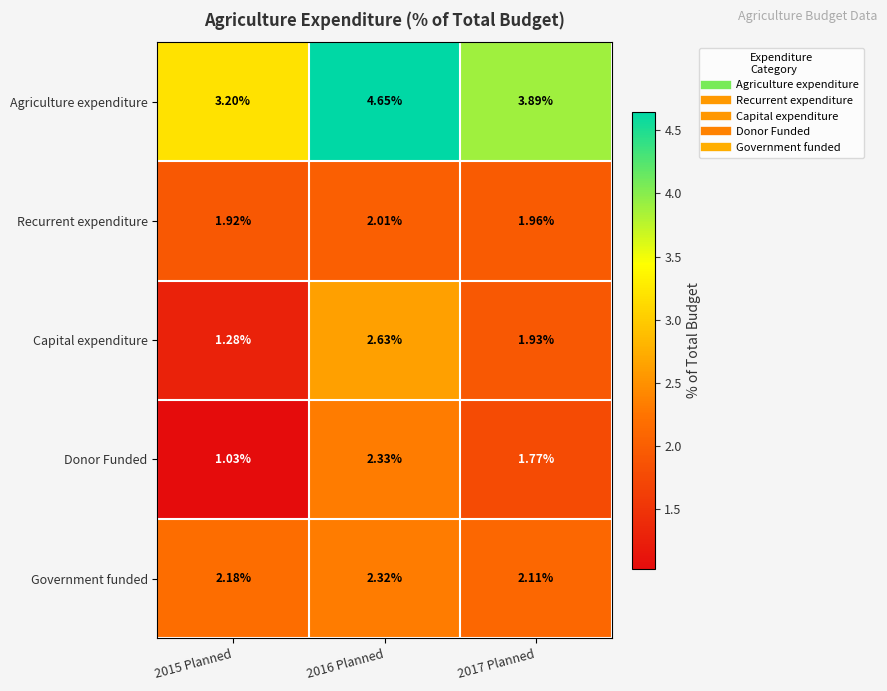

Which series changed the most between 2015 Planned and 2016 Planned?

Agriculture expenditure